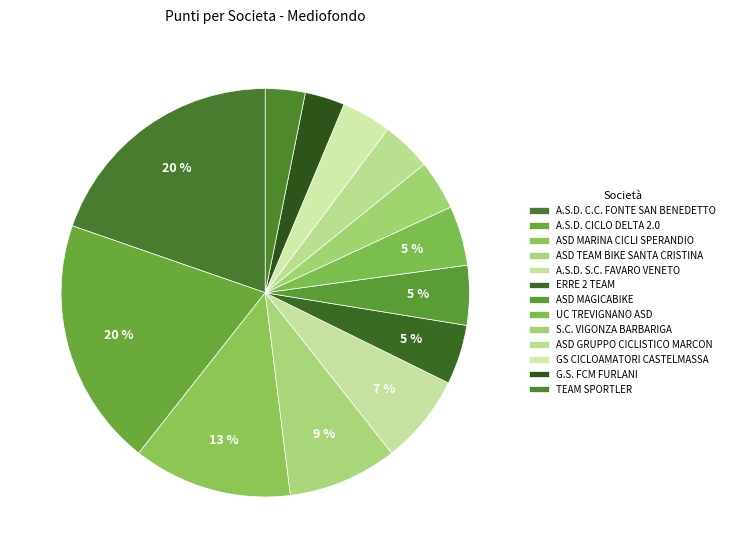

Does ASD MAGICABIKE represent more than half of the total?

No